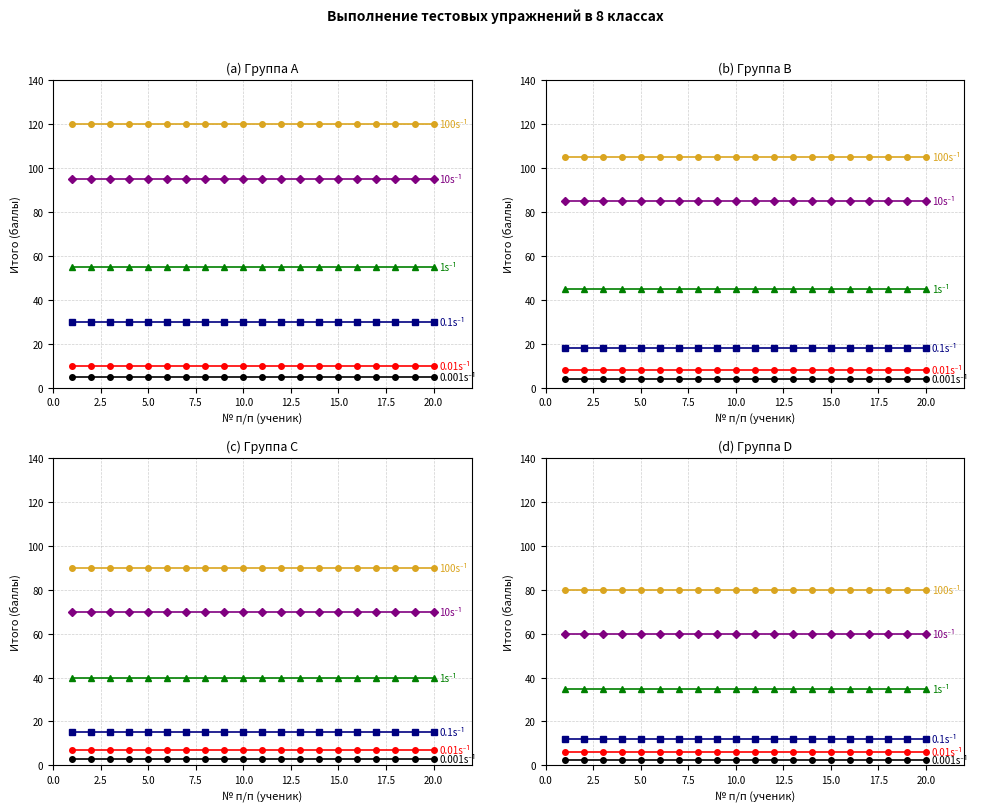

Which series has the largest total across all categories?

100s⁻¹